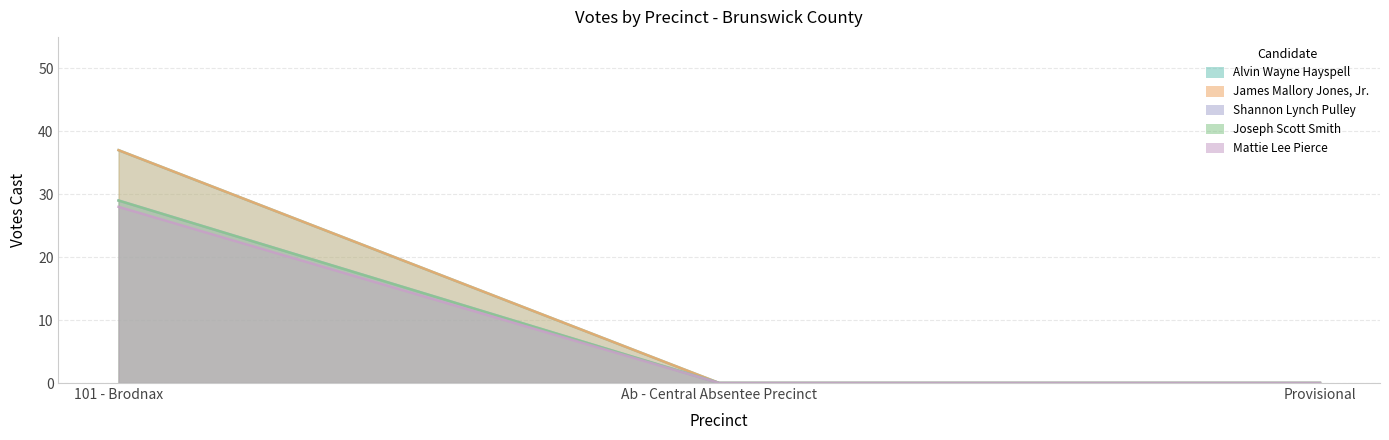

Which series has the largest range (max minus min)?

Alvin Wayne Hayspell